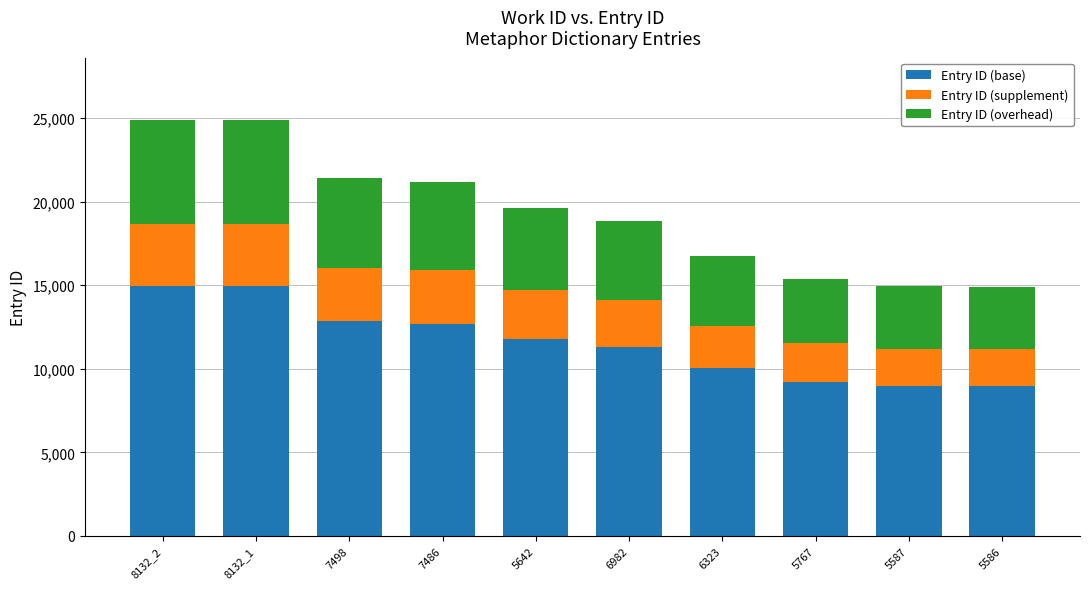

How many bars are there in total?

10